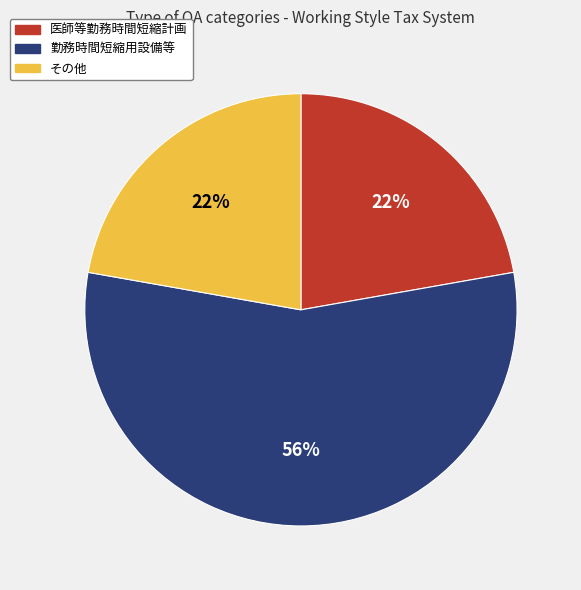

What is the largest slice in the pie chart?

勤務時間短縮用設備等